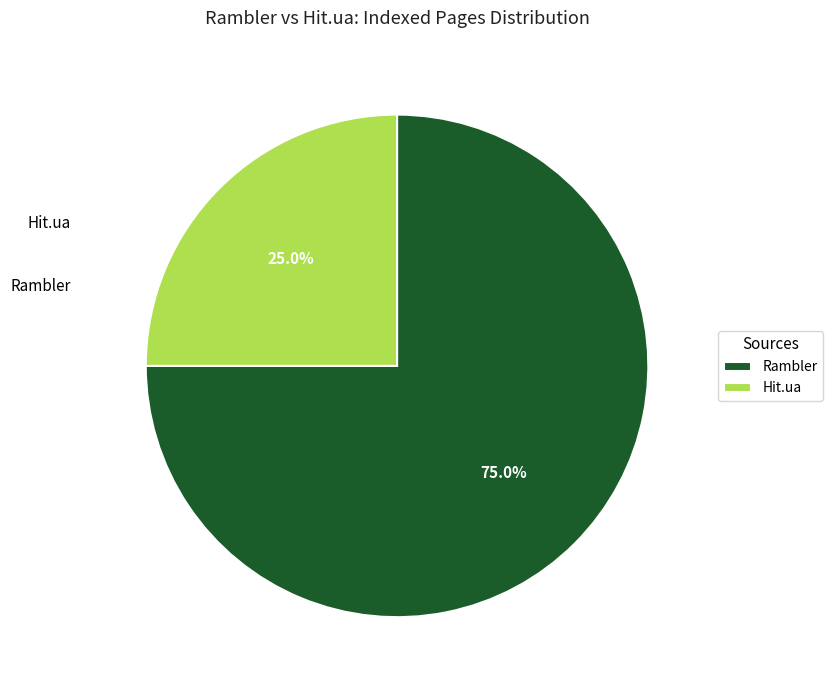

Count the number of slices in the pie.

2